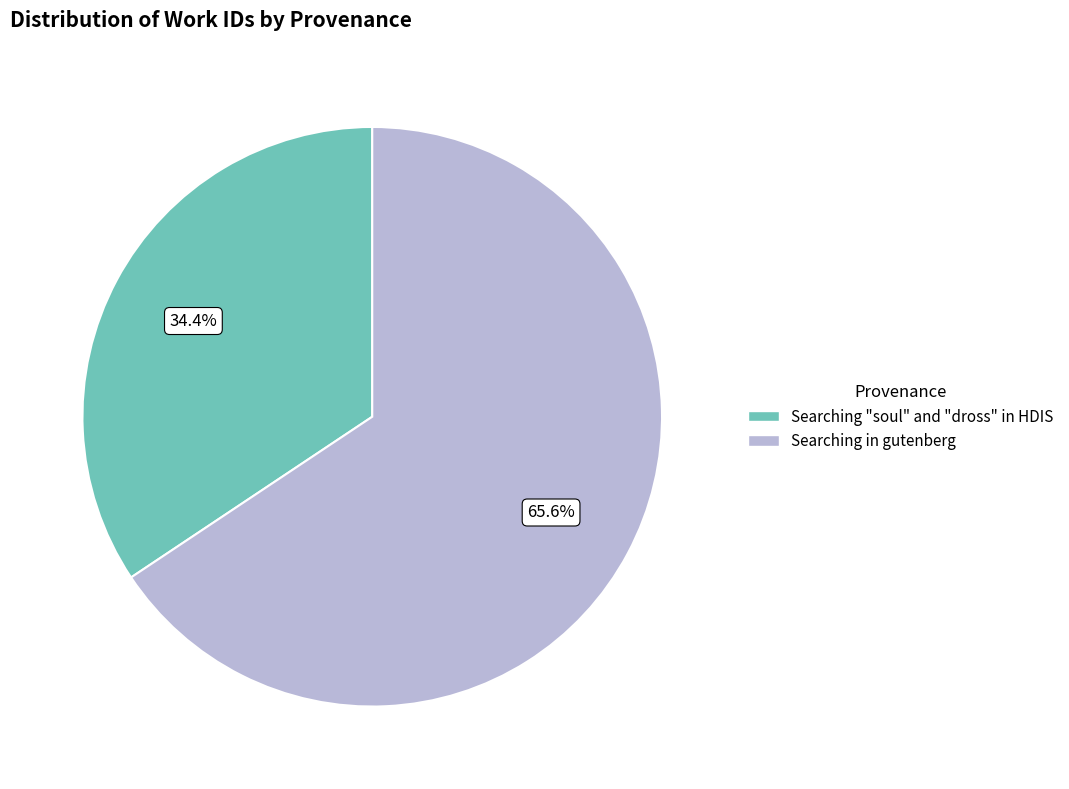

Is it true that Searching in gutenberg is 54% of the pie?

False